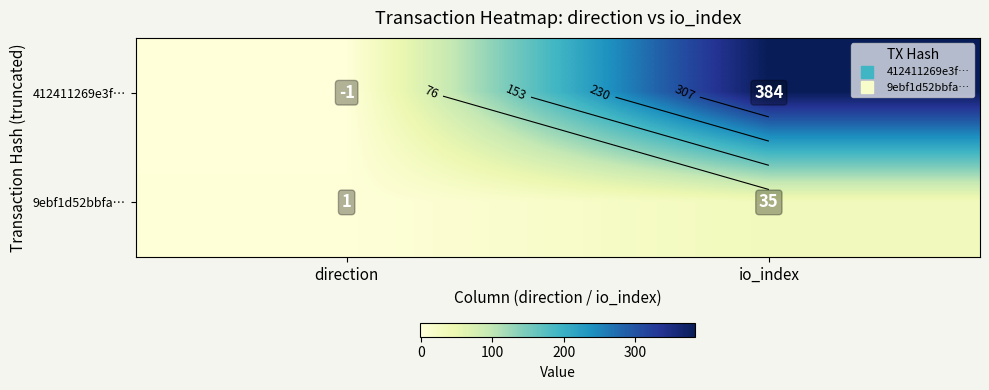

What is the lowest value of the 9ebf1d52bbfa… series?

1